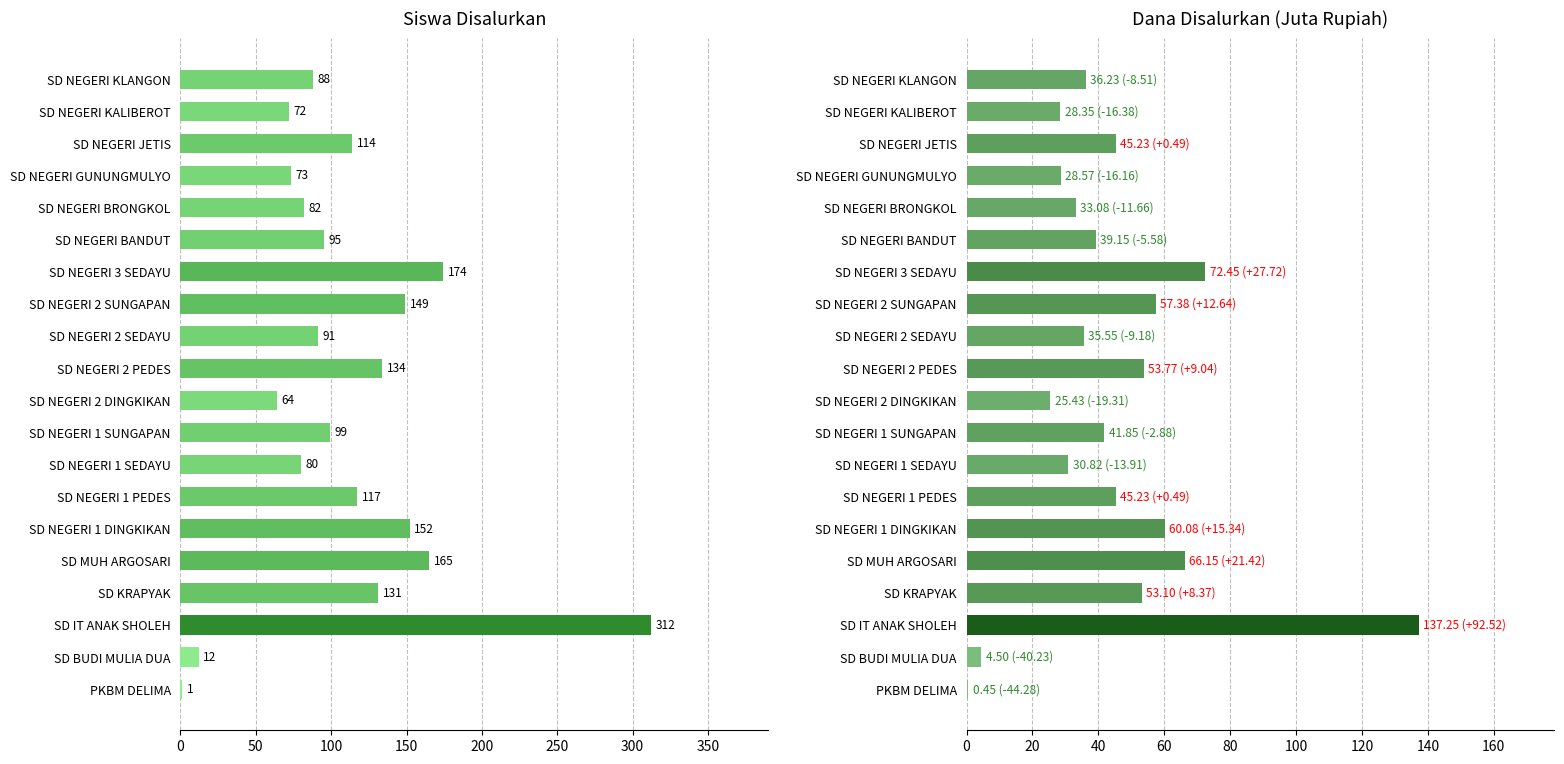

How many data points in Dana Disalurkan (juta) are above 41?

10